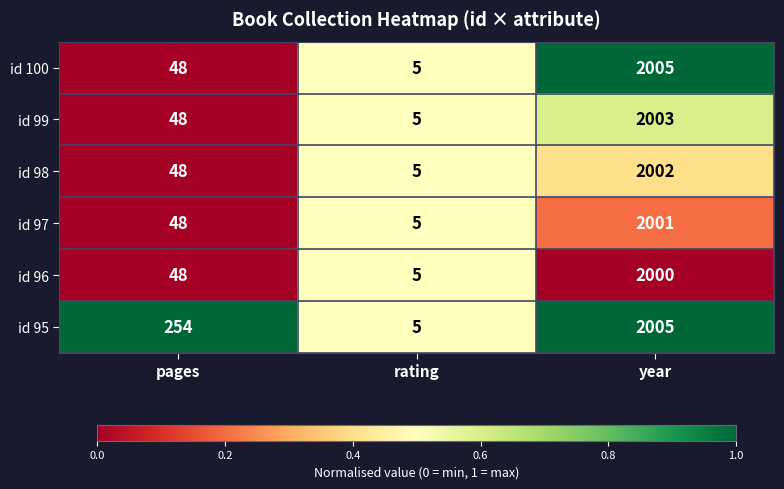

Reading right to left, extract all data points from this chart.

id 100: 2005	5	48
id 99: 2003	5	48
id 98: 2002	5	48
id 97: 2001	5	48
id 96: 2000	5	48
id 95: 2005	5	254